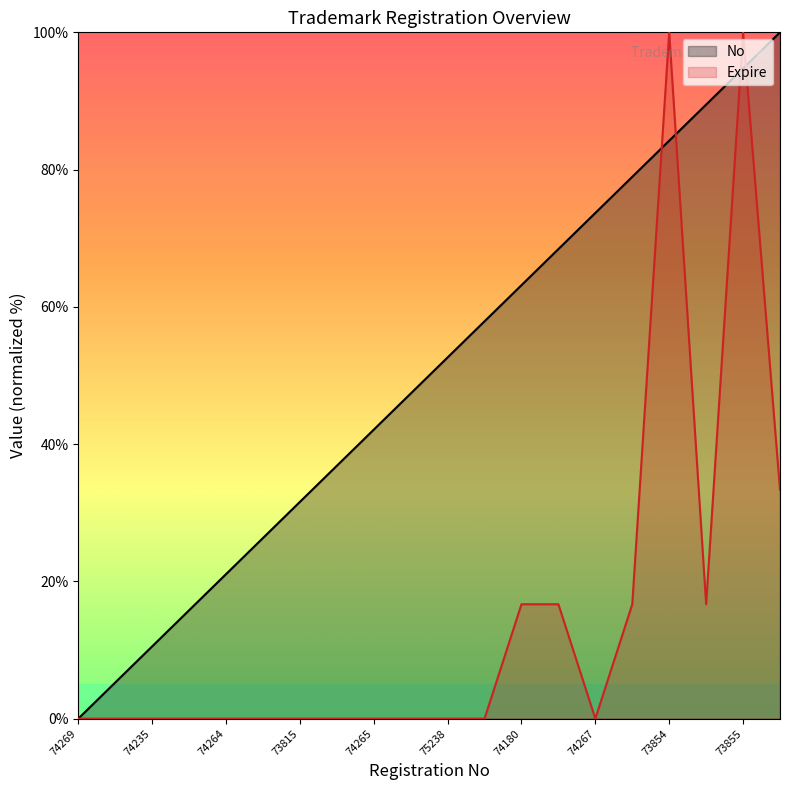

In Expire, how many points are lower than both neighbors (excluding endpoints)?

2